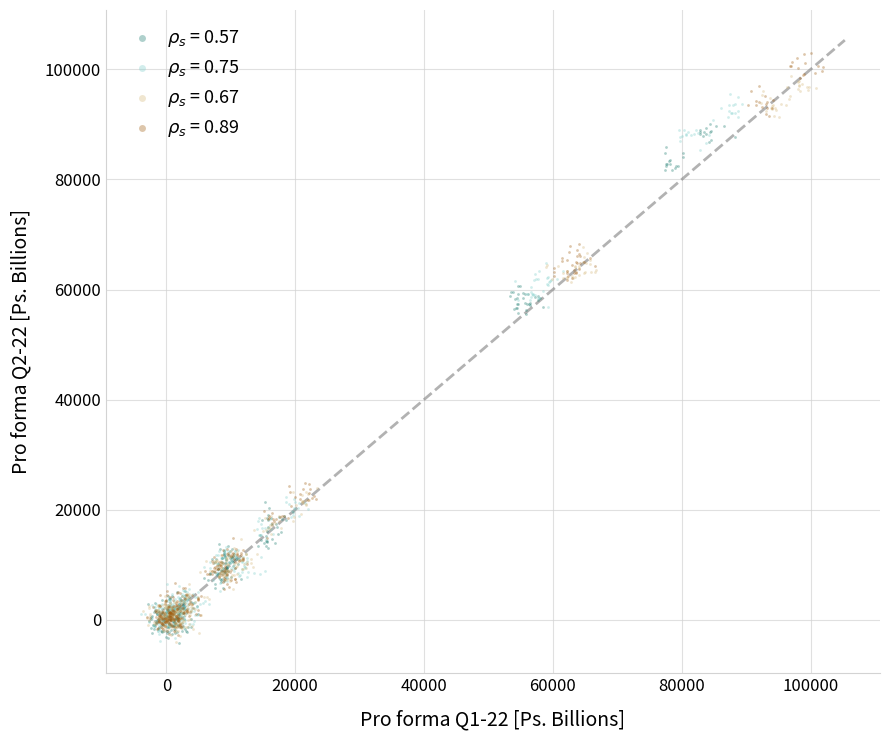

Which series reaches the maximum Y coordinate?

$\rho_s$ = 0.89